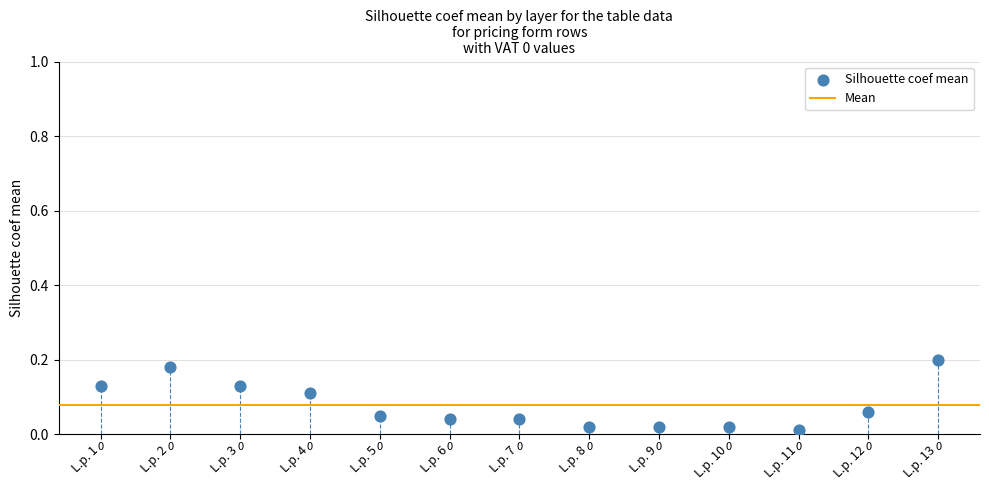

What is the range of X values (max minus min)?

12.0